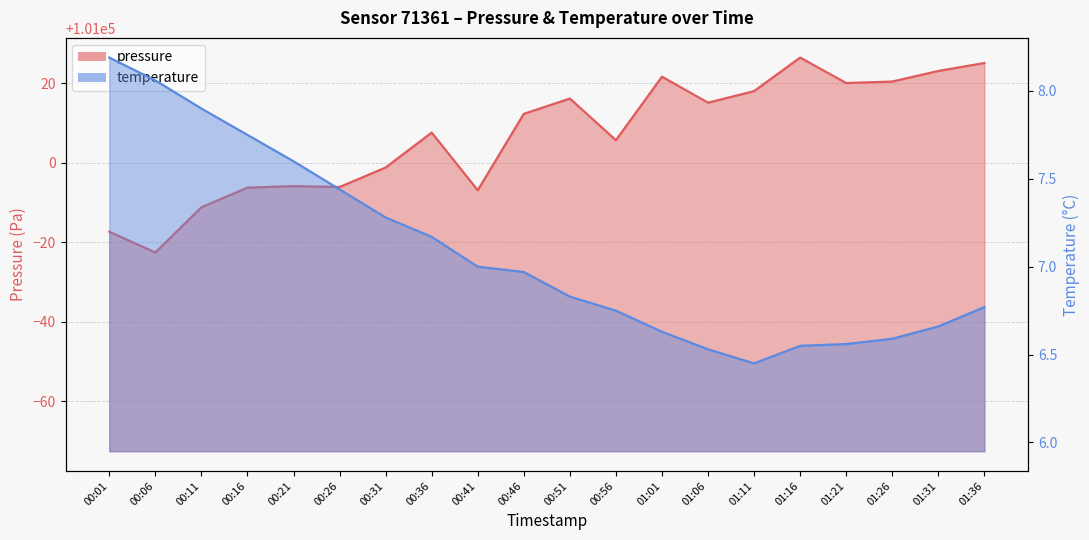

What is the highest value of the temperature series?

8.2